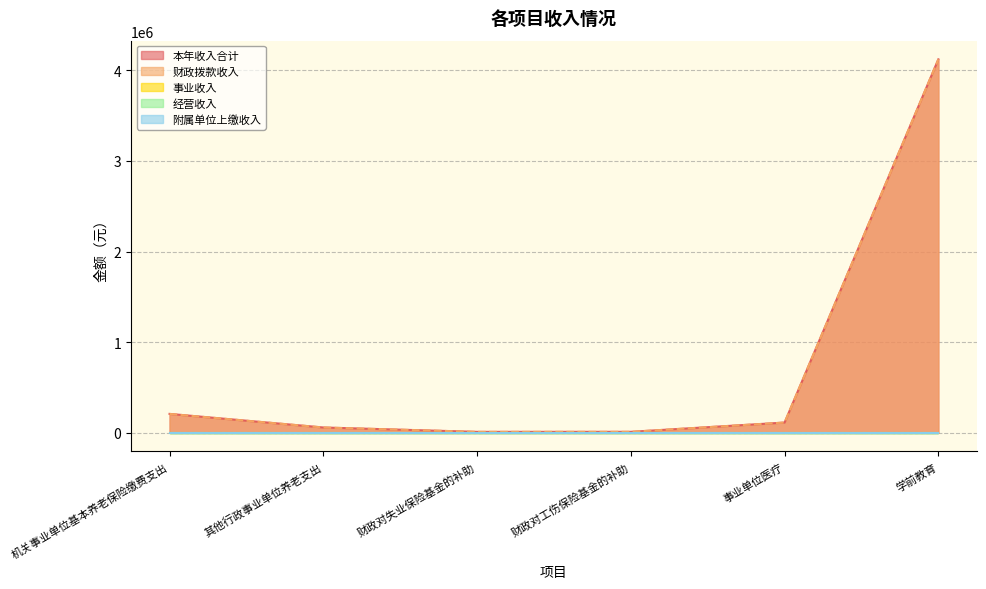

At 学前教育, list the series in order from smallest to largest.

事业收入, 经营收入, 附属单位上缴收入, 本年收入合计, 财政拨款收入